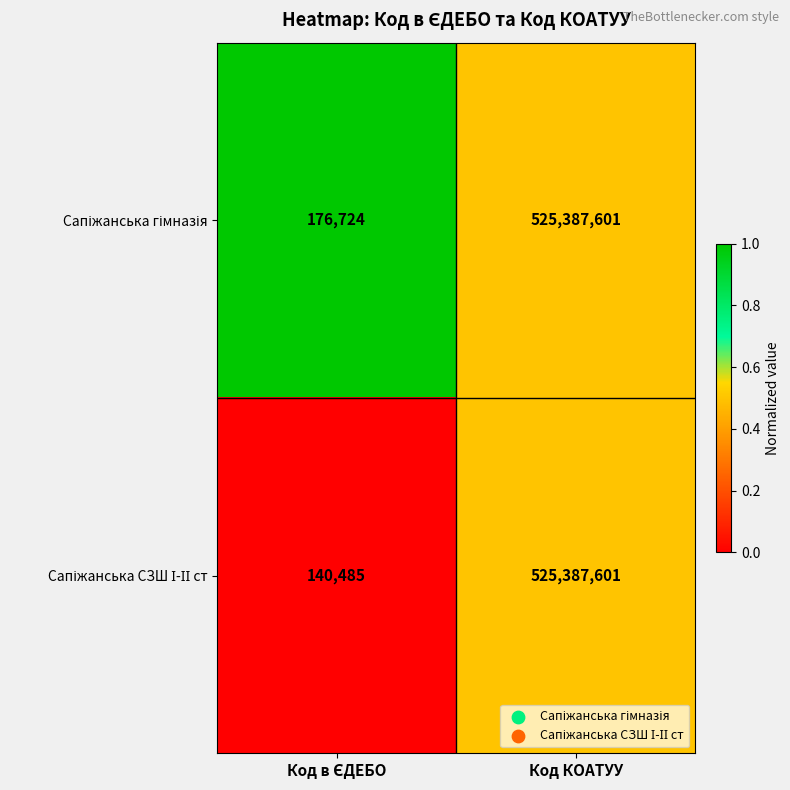

What is the smallest value displayed?

140485